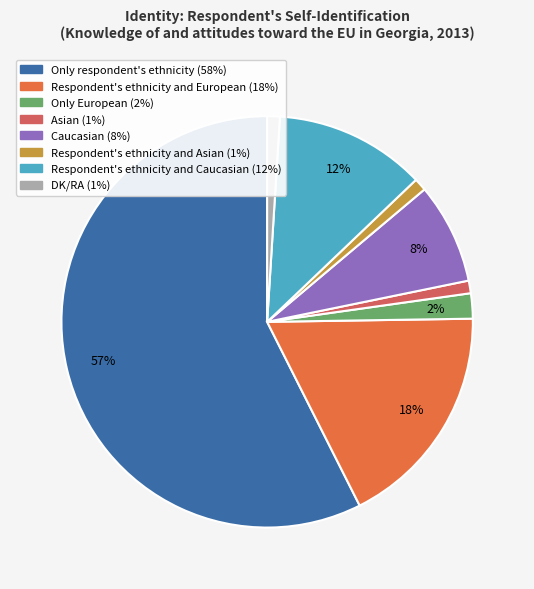

To the nearest percent, what percentage of the pie is Respondent's ethnicity and Asian?

1%